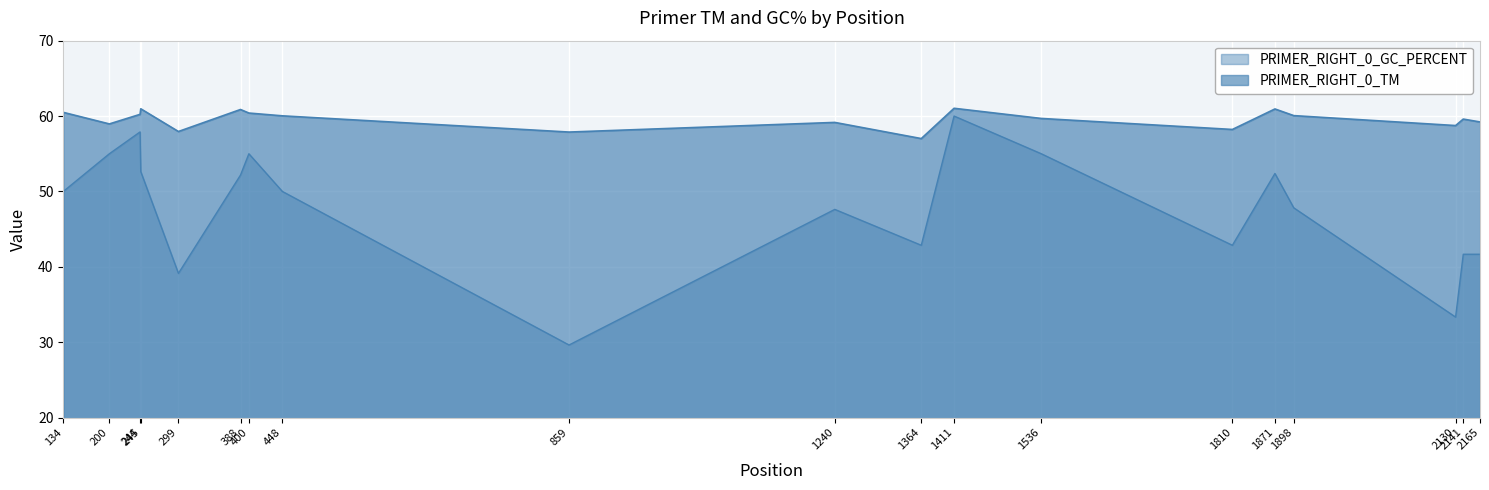

What is the value of the PRIMER_RIGHT_0_TM point at the 18th from the left?

59.6